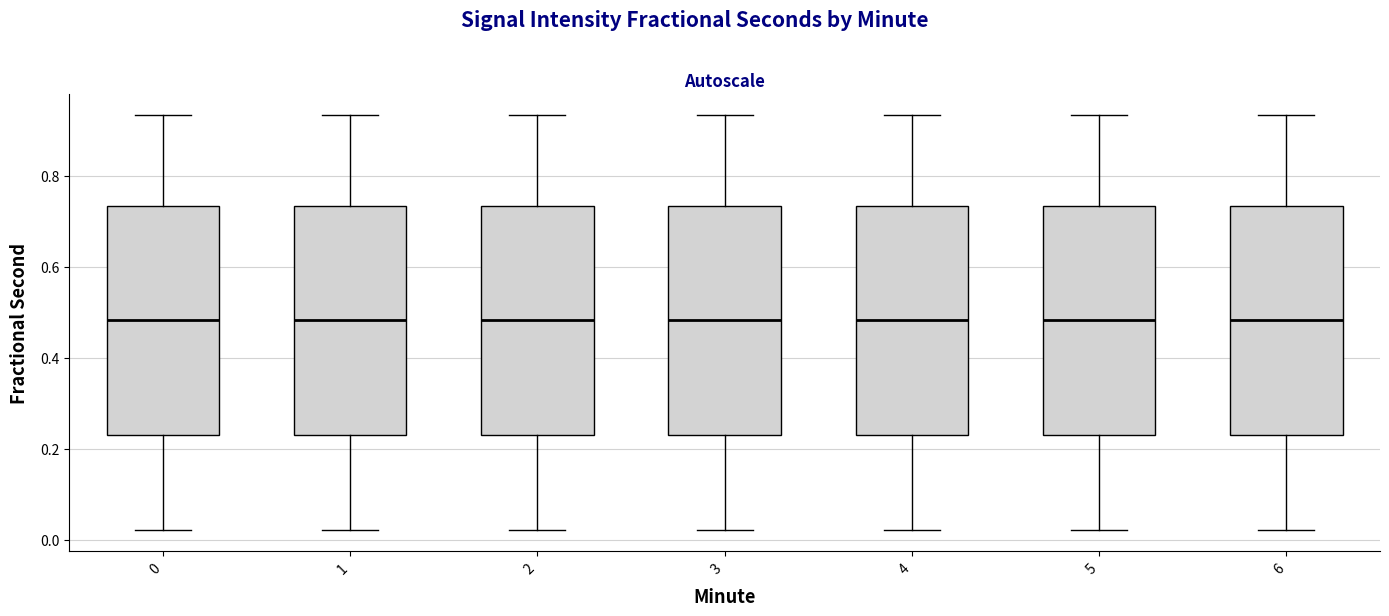

Reading left to right, transcribe this box plot: for each box, give where its median line is, the range the box spans, and where its two whiskers end, as read against the y-axis. The values are not printed on the chart, so give them approximately, as read against the axis.

0: median 0.48, box 0.22 to 0.74, whiskers 0.02 to 0.94
1: median 0.48, box 0.22 to 0.74, whiskers 0.02 to 0.94
2: median 0.48, box 0.22 to 0.74, whiskers 0.02 to 0.94
3: median 0.48, box 0.22 to 0.74, whiskers 0.02 to 0.94
4: median 0.48, box 0.22 to 0.74, whiskers 0.02 to 0.94
5: median 0.48, box 0.22 to 0.74, whiskers 0.02 to 0.94
6: median 0.48, box 0.22 to 0.74, whiskers 0.02 to 0.94